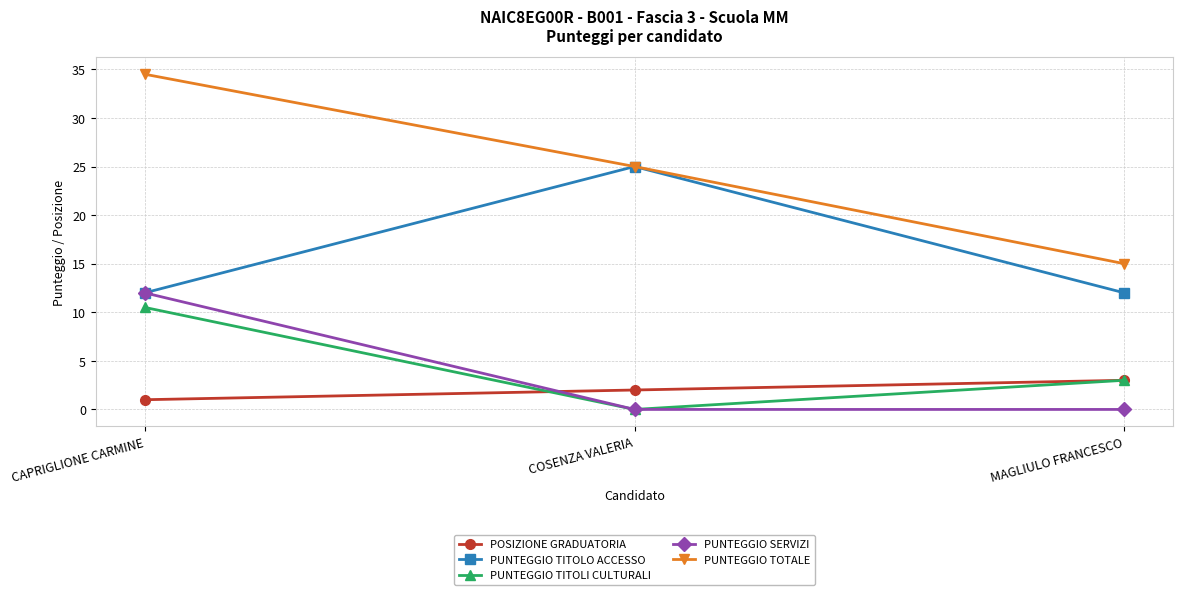

What is the maximum value for POSIZIONE GRADUATORIA?

3.0